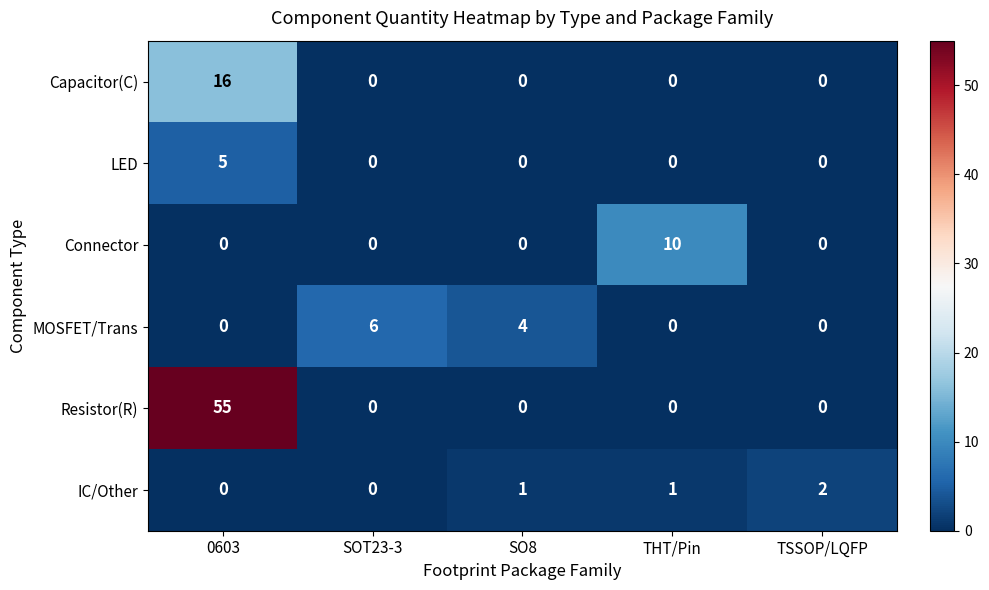

What is the highest value of the Capacitor(C) series?

16